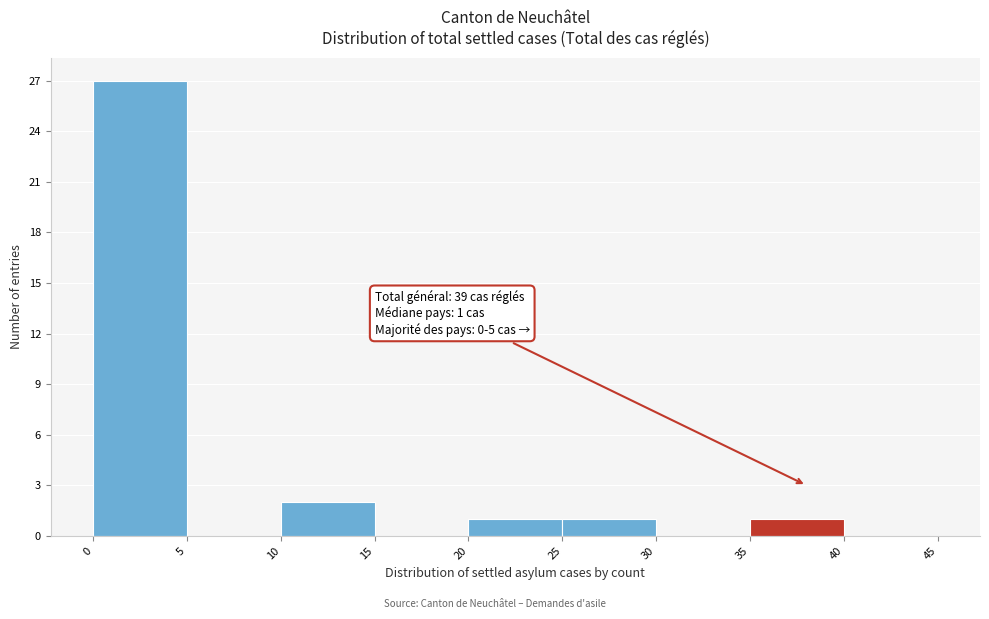

Which range on the x-axis has the tallest bar?

0 to 5